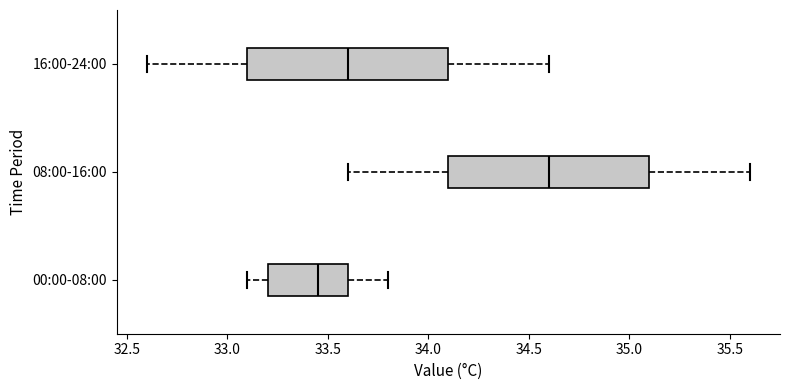

Reading bottom to top, transcribe this box plot: for each box, give where its median line is, the range the box spans, and where its two whiskers end, as read against the x-axis. The values are not printed on the chart, so give them approximately, as read against the axis.

00:00-08:00: median 33.45, box 33.20 to 33.60, whiskers 33.10 to 33.80
08:00-16:00: median 34.60, box 34.10 to 35.10, whiskers 33.60 to 35.60
16:00-24:00: median 33.60, box 33.10 to 34.10, whiskers 32.60 to 34.60